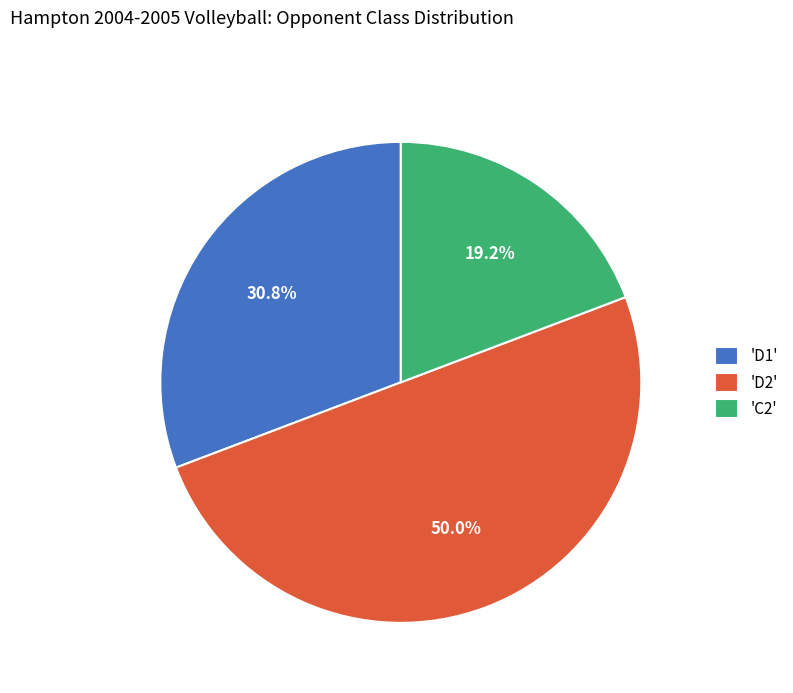

Does 'D1' account for over 50% of the chart?

No